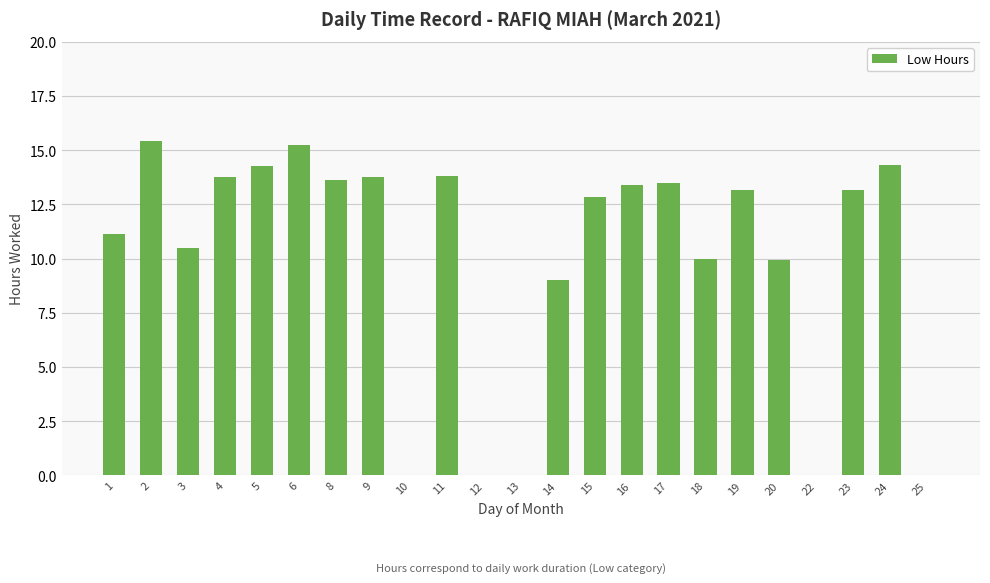

What is the change in value from 8 to 12?

-13.6